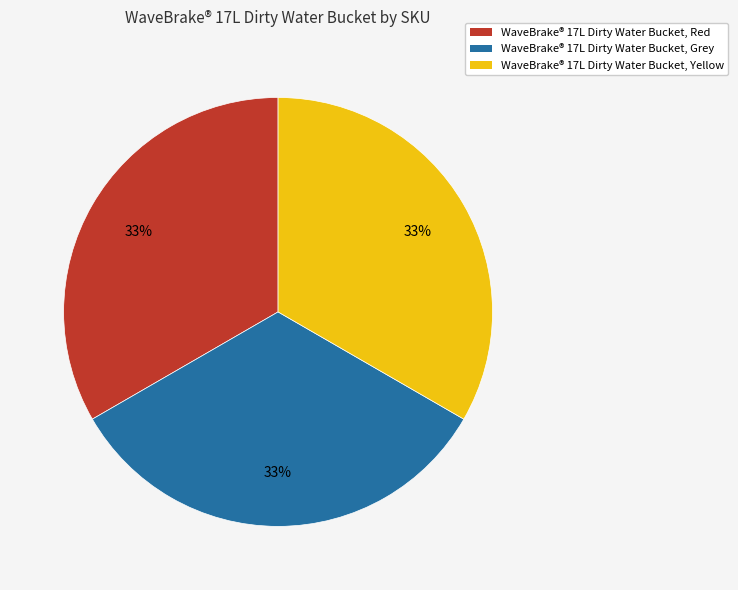

How many slices are in this pie chart?

3